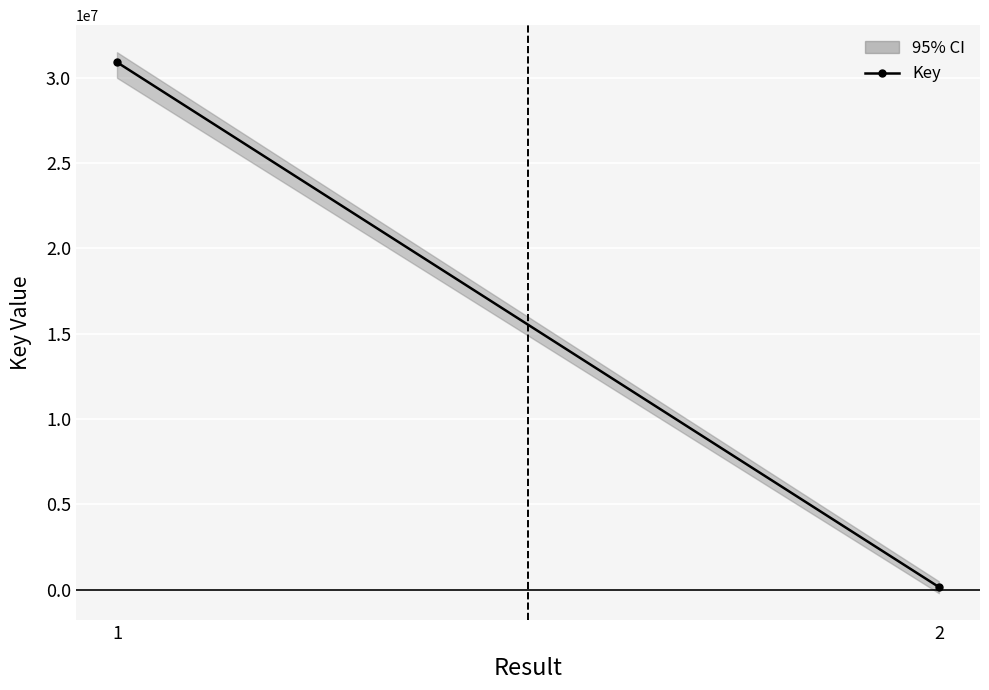

Is it true that the value at 1 is 30912844?

True